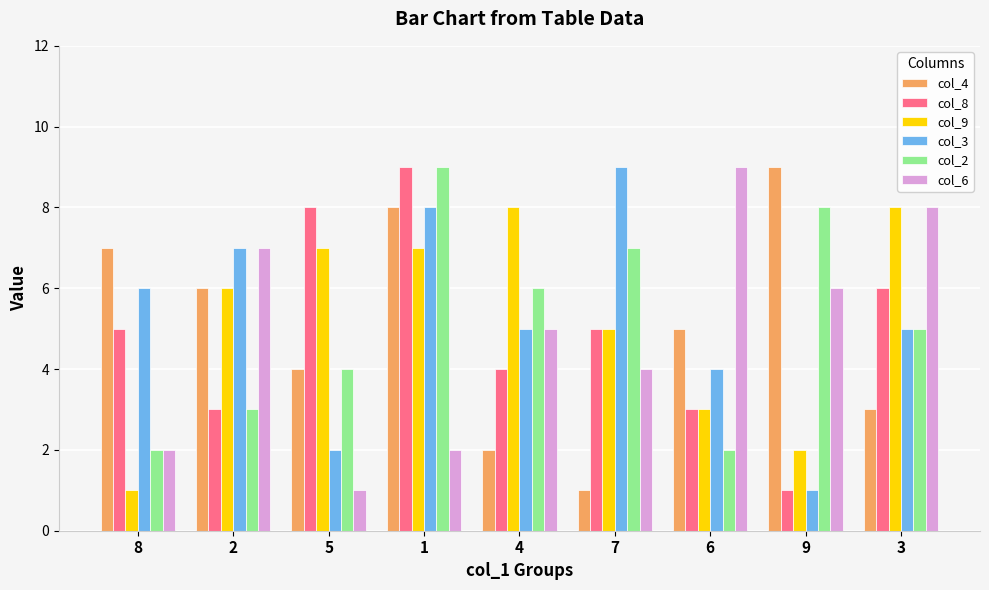

Is the value of col_4 at 6 greater than the value of col_9 at 8?

Yes